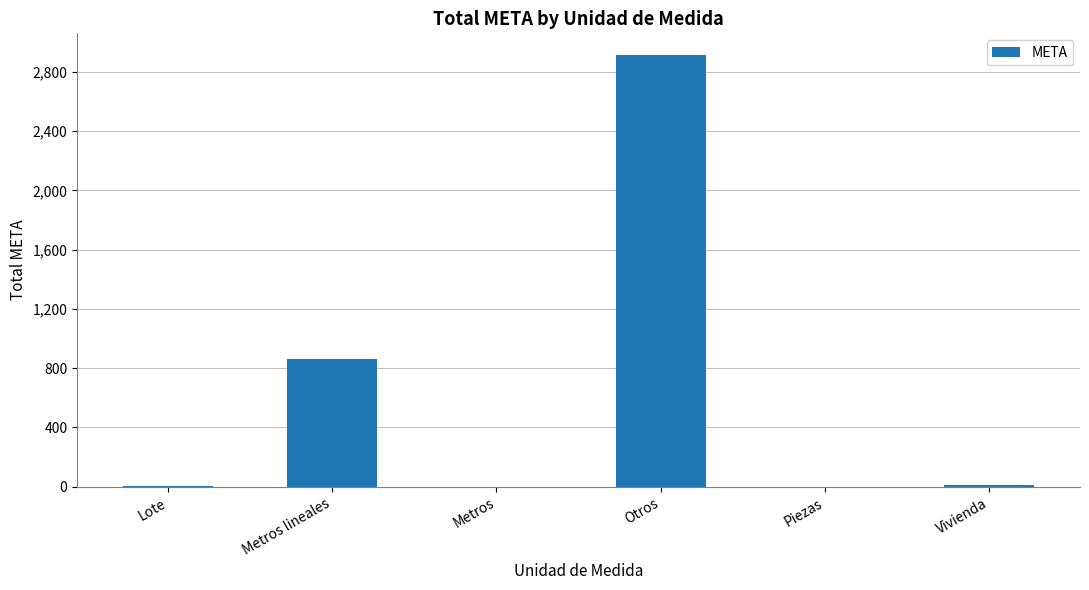

What is the ratio of the value at Otros to the value at Piezas?

2913.5